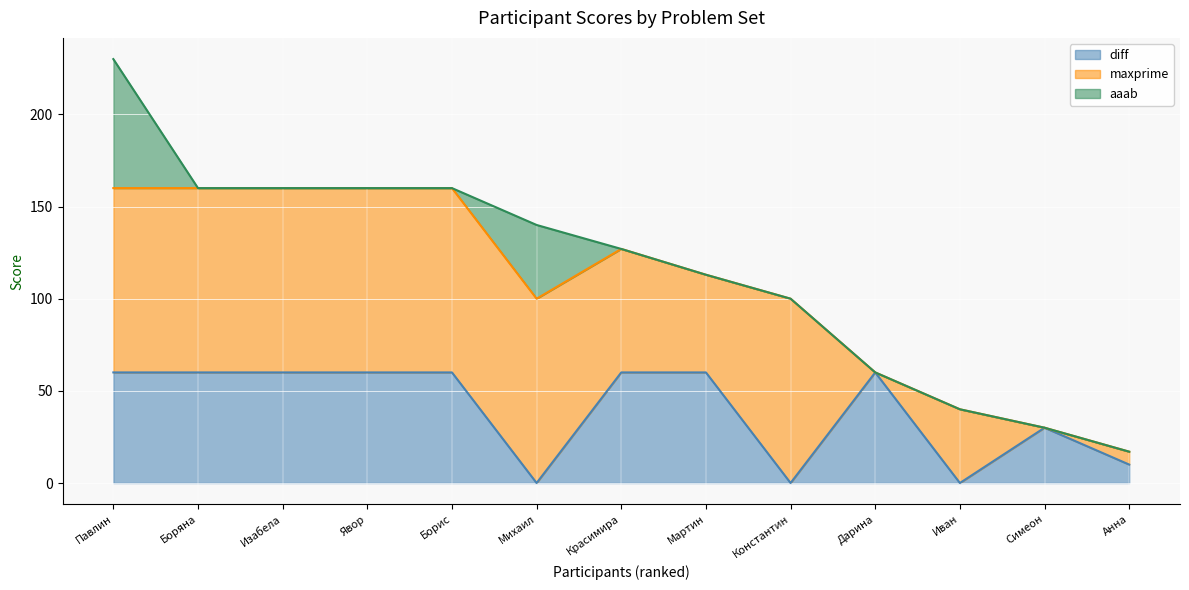

The value of aaab at Симеон Николаев Тотев is 0. True or false?

True